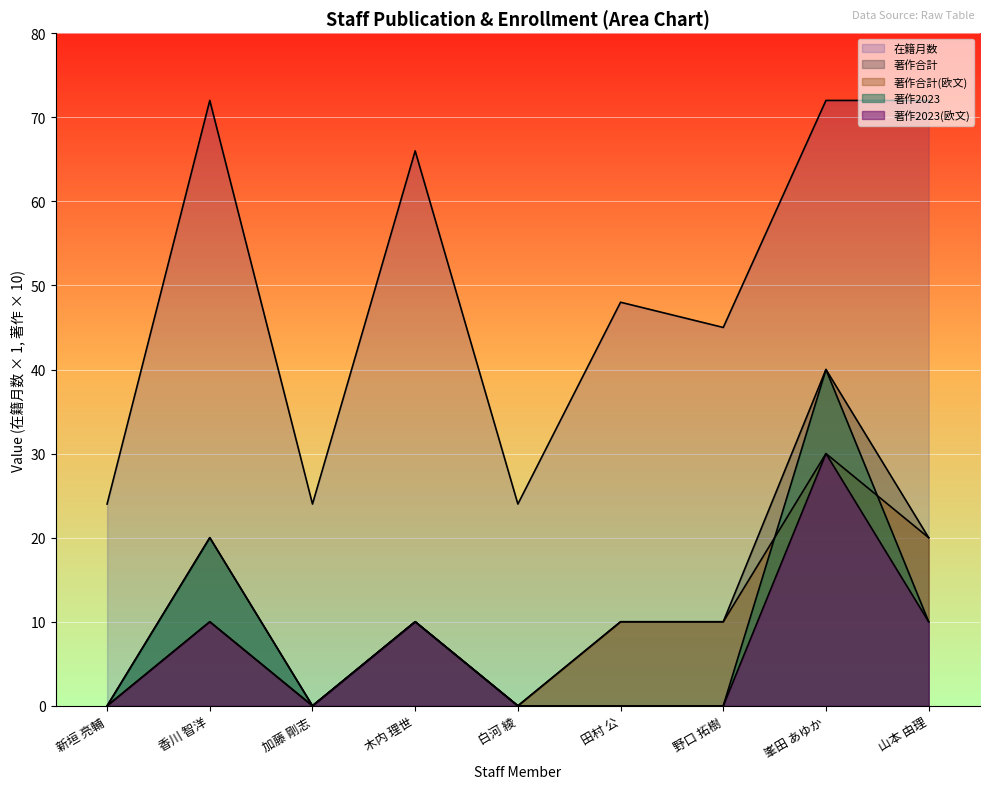

At which label is 著作合計 closest to 20?

香川 智洋